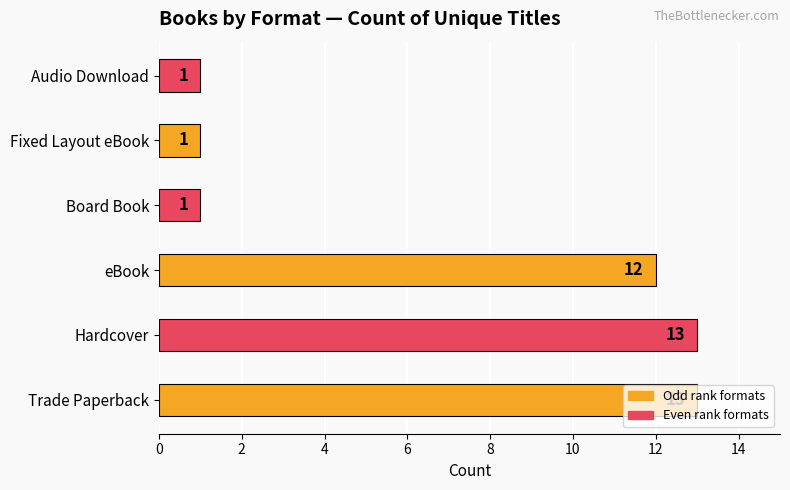

What is the difference between the maximum and second lowest values?

12